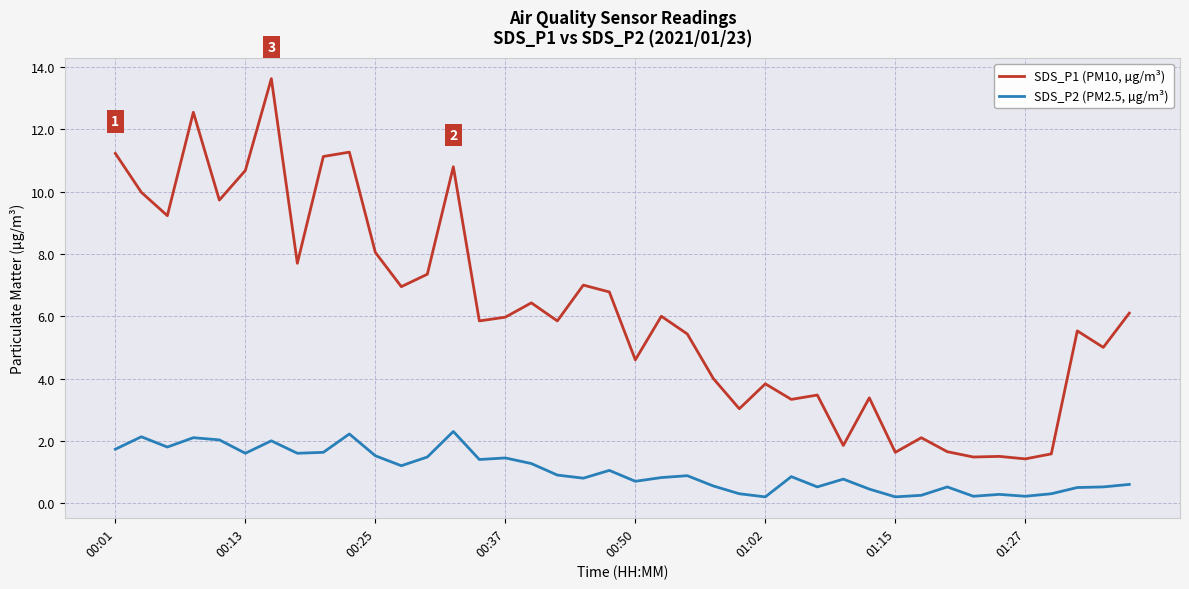

How many lines are shown in the chart?

2